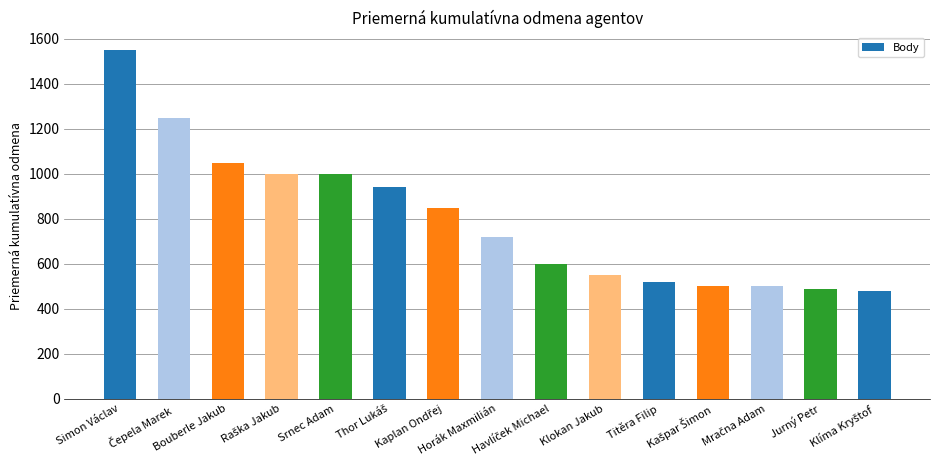

What is the minimum value shown in the chart?

480